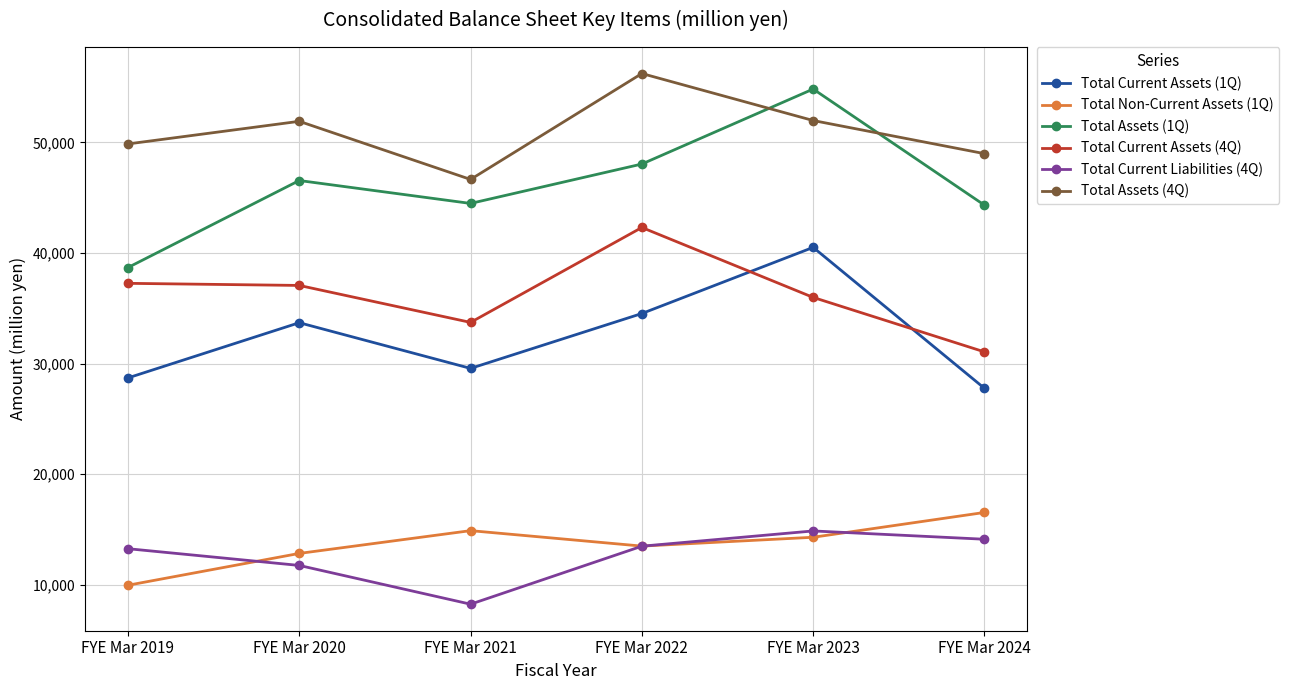

What is the sum of the Total Current Assets (1Q) values at FYE Mar 2024 and FYE Mar 2020?

61464